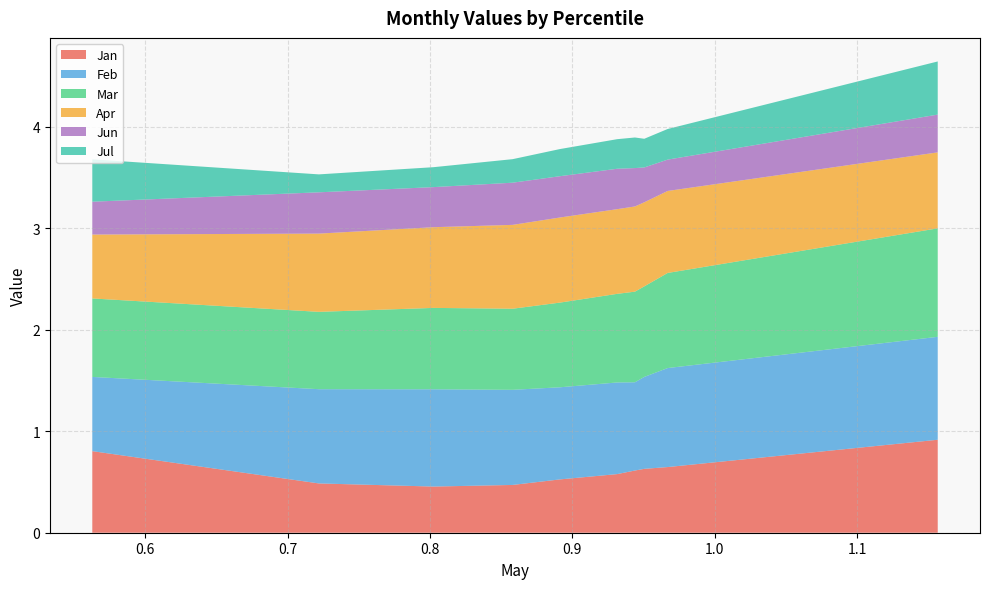

Reading left to right, extract all data points from this chart.

Jan: 0.8	0.5	0.5	0.5	0.5	0.6	0.6	0.6	0.6	0.9
Feb: 0.7	0.9	1.0	0.9	0.9	0.9	0.9	0.9	1.0	1.0
Mar: 0.8	0.8	0.8	0.8	0.8	0.9	0.9	0.9	0.9	1.1
Apr: 0.6	0.8	0.8	0.8	0.8	0.8	0.8	0.8	0.8	0.7
Jun: 0.3	0.4	0.4	0.4	0.4	0.4	0.4	0.3	0.3	0.4
Jul: 0.4	0.2	0.2	0.2	0.3	0.3	0.3	0.3	0.3	0.5